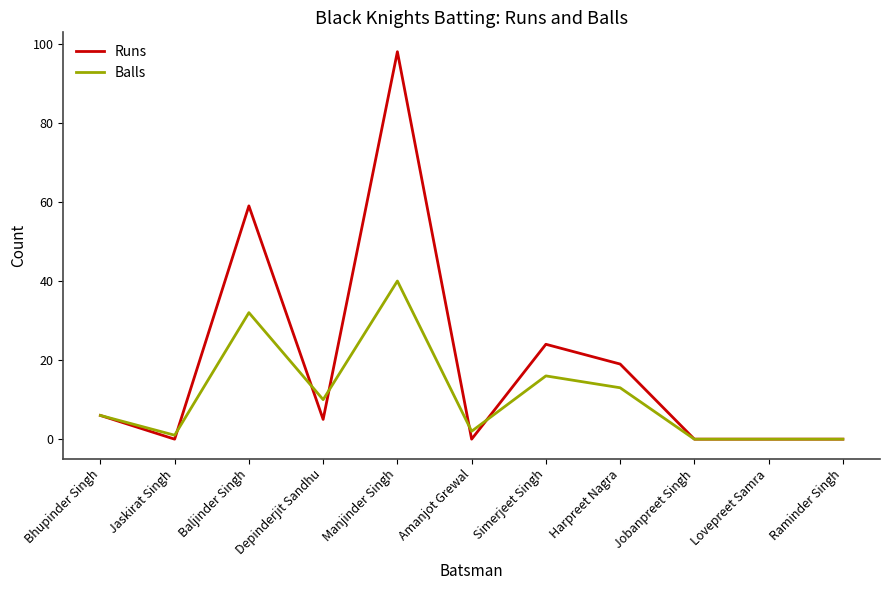

At Simerjeet Singh, list the series in order from smallest to largest.

Balls, Runs